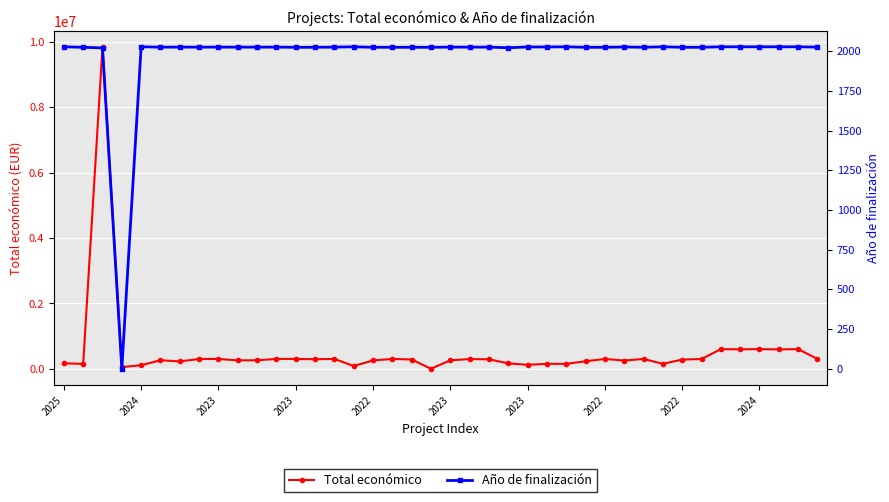

How many lines are shown in the chart?

2